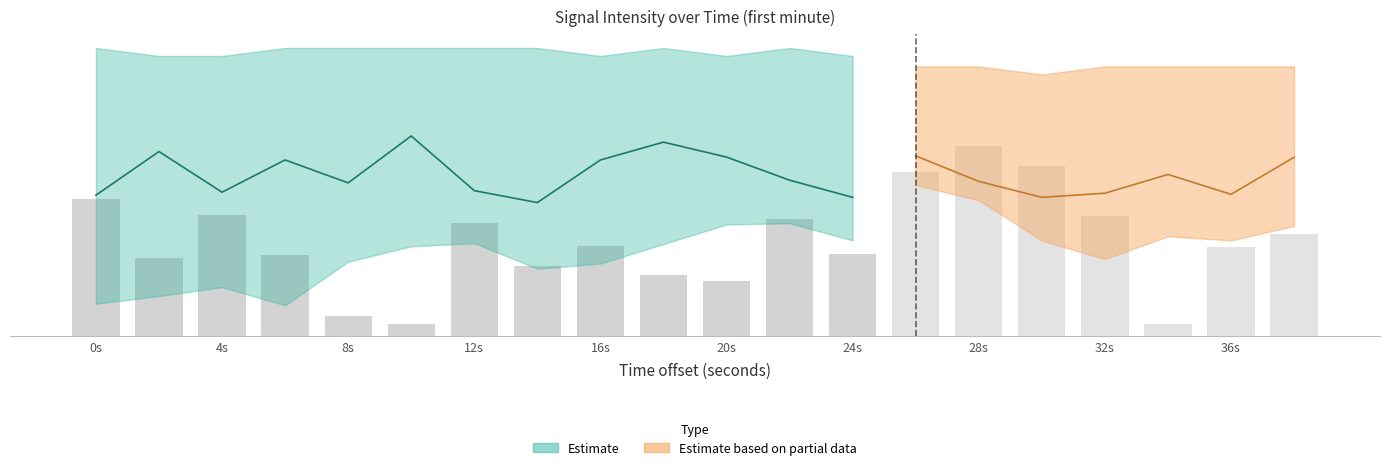

Reading left to right, list all the values displayed in this chart.

intensity_lower: 0=-138.3	2=-137.1	4=-135.7	6=-138.6	8=-131.5	10=-129.0	12=-128.5	14=-132.7	16=-131.8	18=-128.6	20=-125.5	22=-125.3	24=-128.1	26=-119.1	28=-121.5	30=-128.1	32=-131.1	34=-127.4	36=-128.1	38=-125.7
intensity_mid: 0=-127.7	2=-120.6	4=-127.2	6=-122.0	8=-125.7	10=-118.1	12=-127.0	14=-128.9	16=-122.0	18=-119.1	20=-121.5	22=-125.3	24=-128.1	26=-121.3	28=-125.5	30=-128.1	32=-127.4	34=-124.3	36=-127.6	38=-121.5
intensity_upper: 0=-116.8	2=-118.1	4=-118.1	6=-116.8	8=-116.8	10=-116.8	12=-116.8	14=-116.8	16=-118.1	18=-116.8	20=-118.1	22=-116.8	24=-118.1	26=-116.8	28=-116.8	30=-118.1	32=-116.8	34=-116.8	36=-116.8	38=-116.8